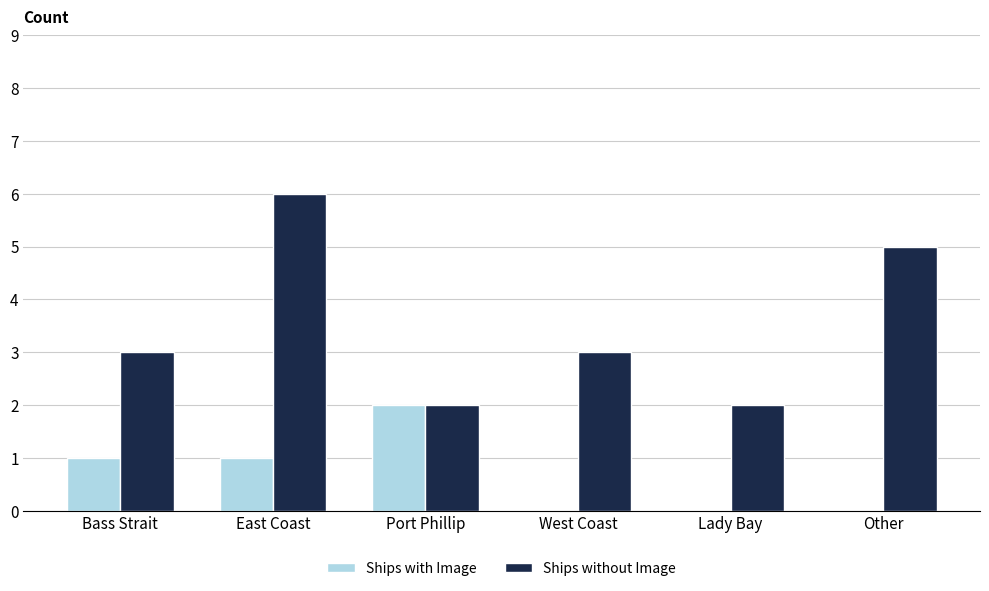

What is the spread (max minus min) of values at Lady Bay?

2